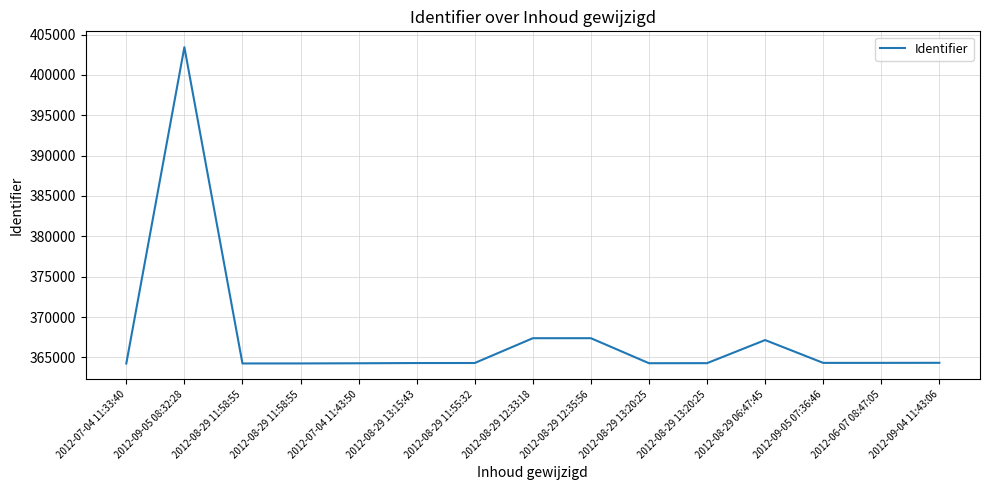

How many lines are shown in the chart?

1